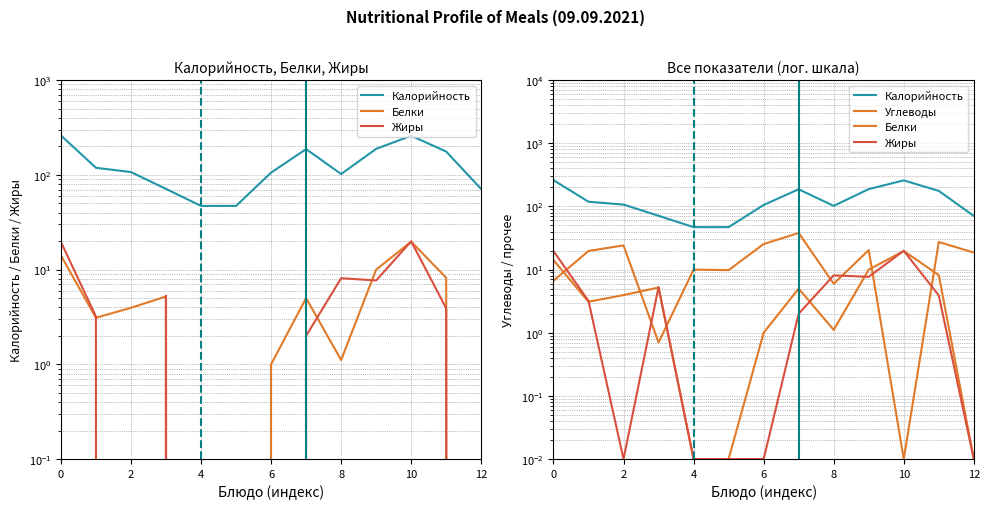

Where is Калорийность nearest to the value 153?

11